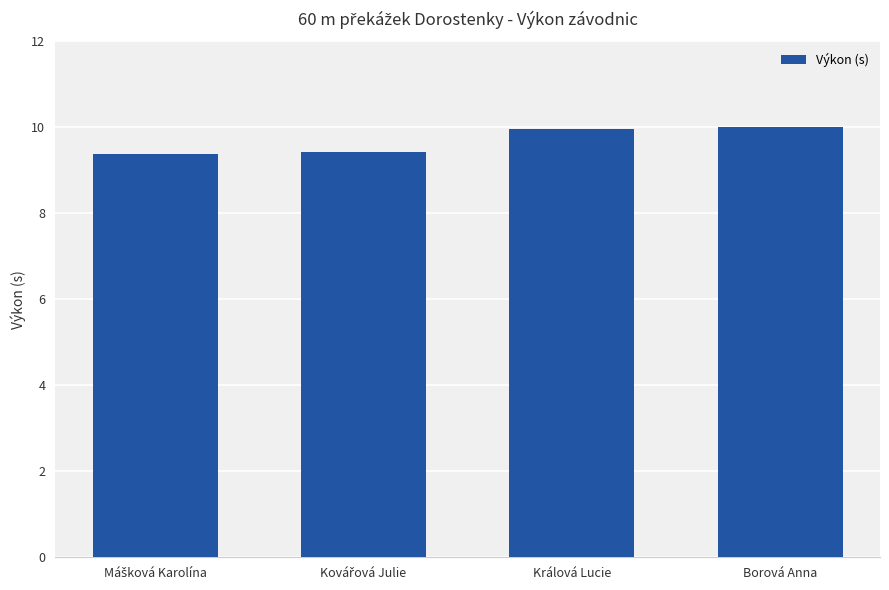

How many categories are shown in the chart?

4